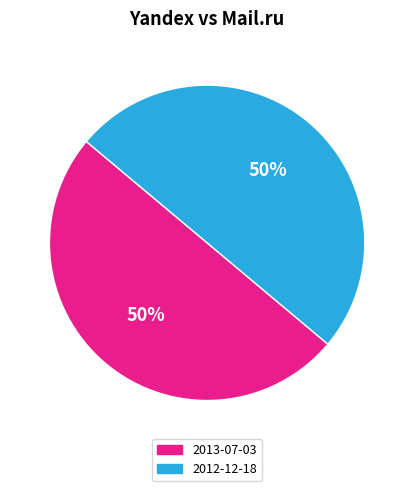

How many segments does this pie chart have?

2